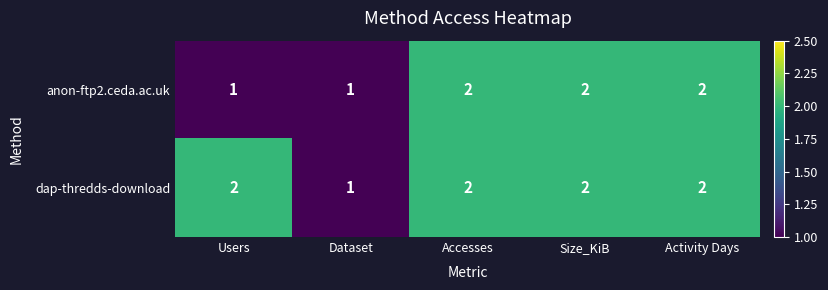

Which series changed the most between Users and Activity Days?

anon-ftp2.ceda.ac.uk